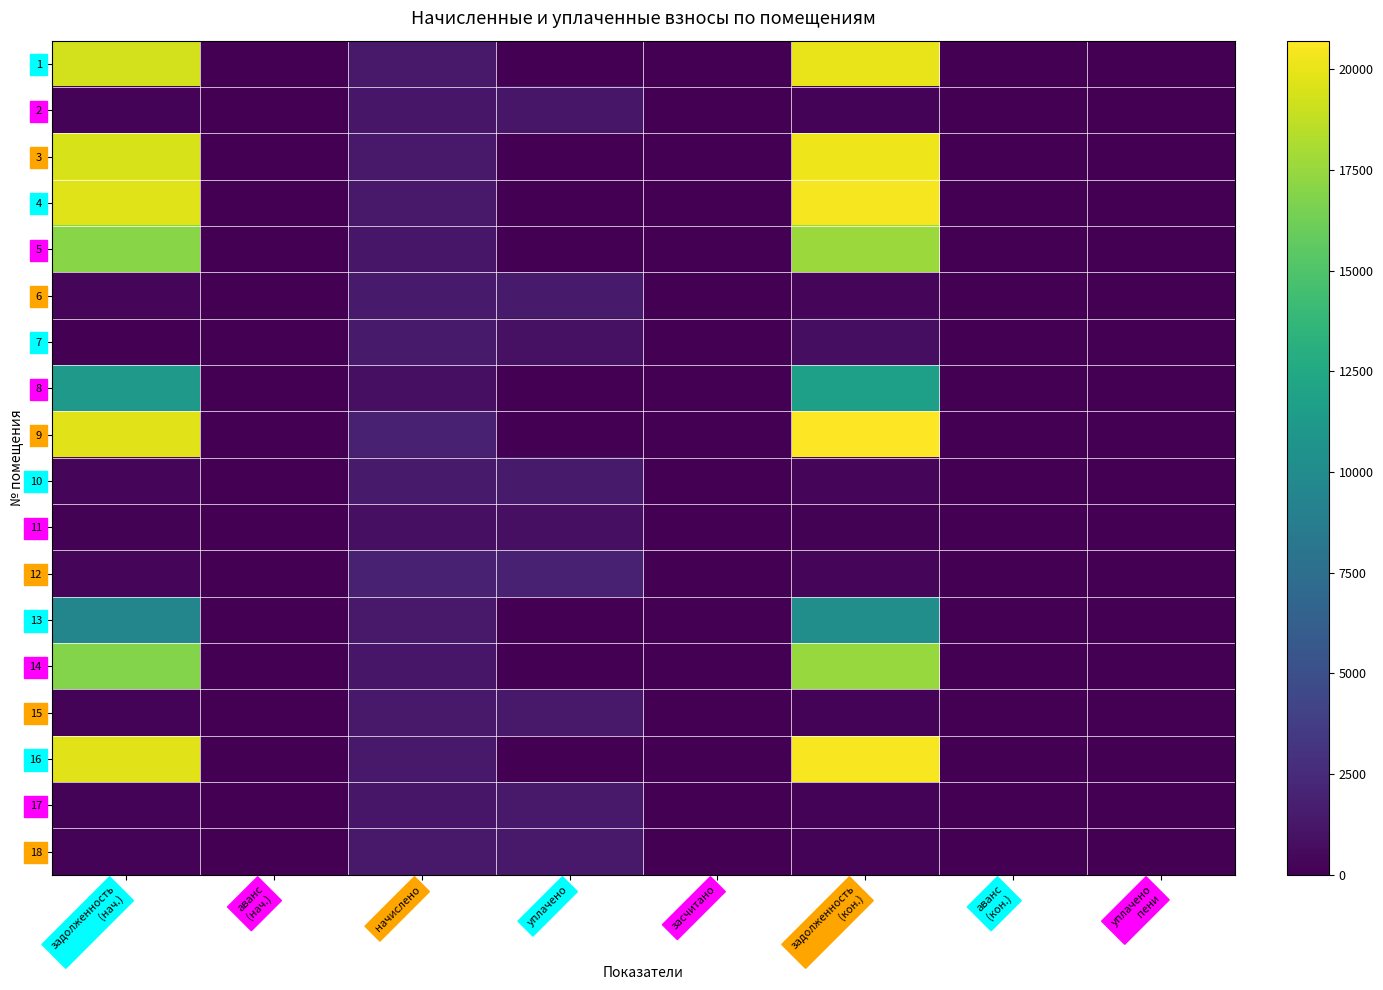

Rank the series by their maximum value, from highest to lowest.

9, 16, 4, 3, 1, 5, 14, 8, 13, 12, 10, 6, 7, 15, 17, 18, 2, 11